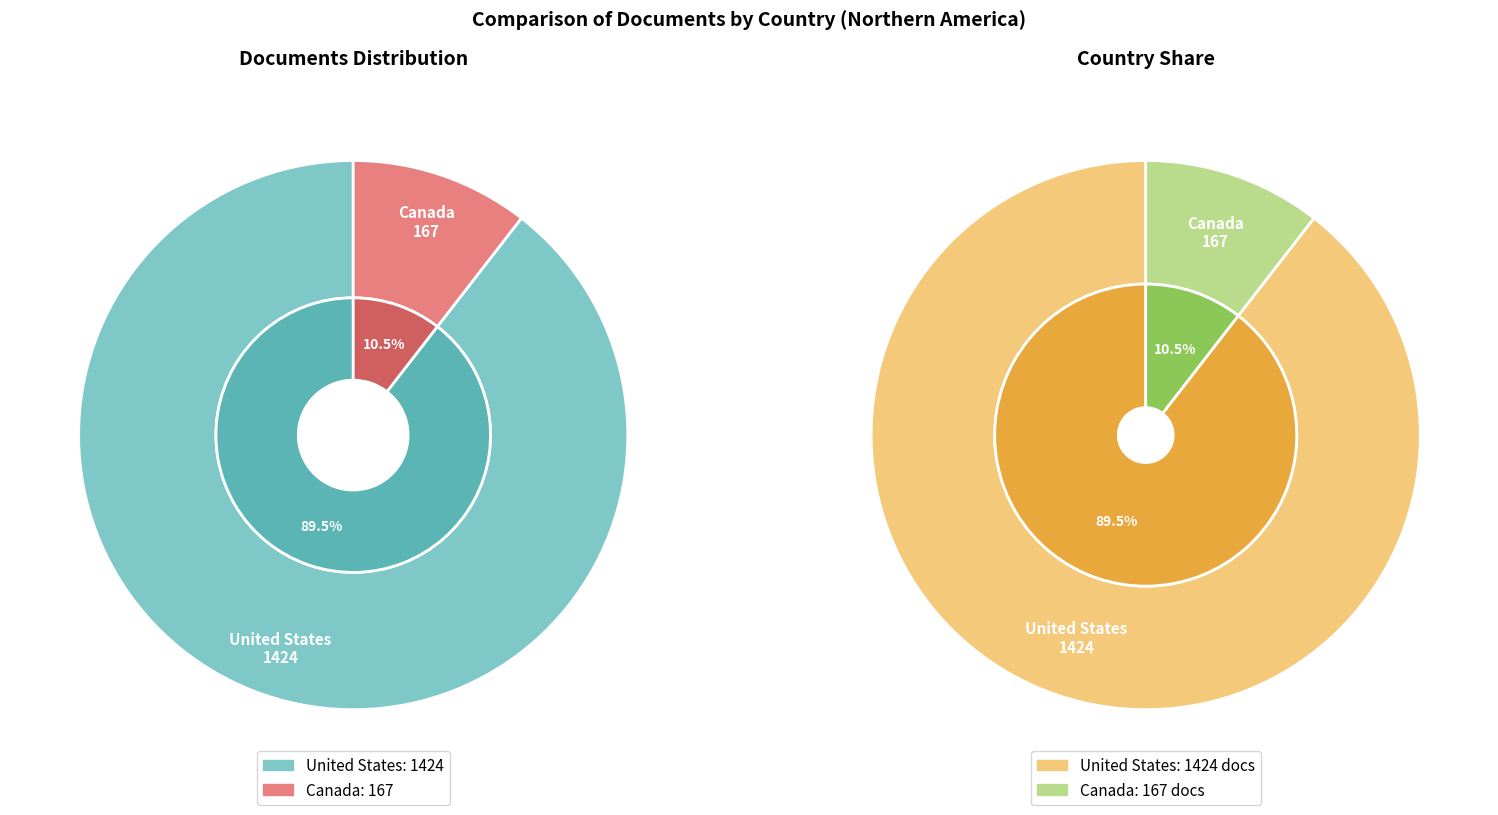

To the nearest percent, what is the difference between the largest and smallest slice percentages?

79%